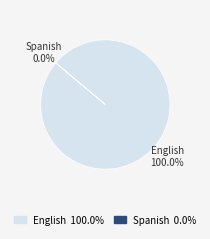

Is the sum of English and Spanish greater than half?

Yes